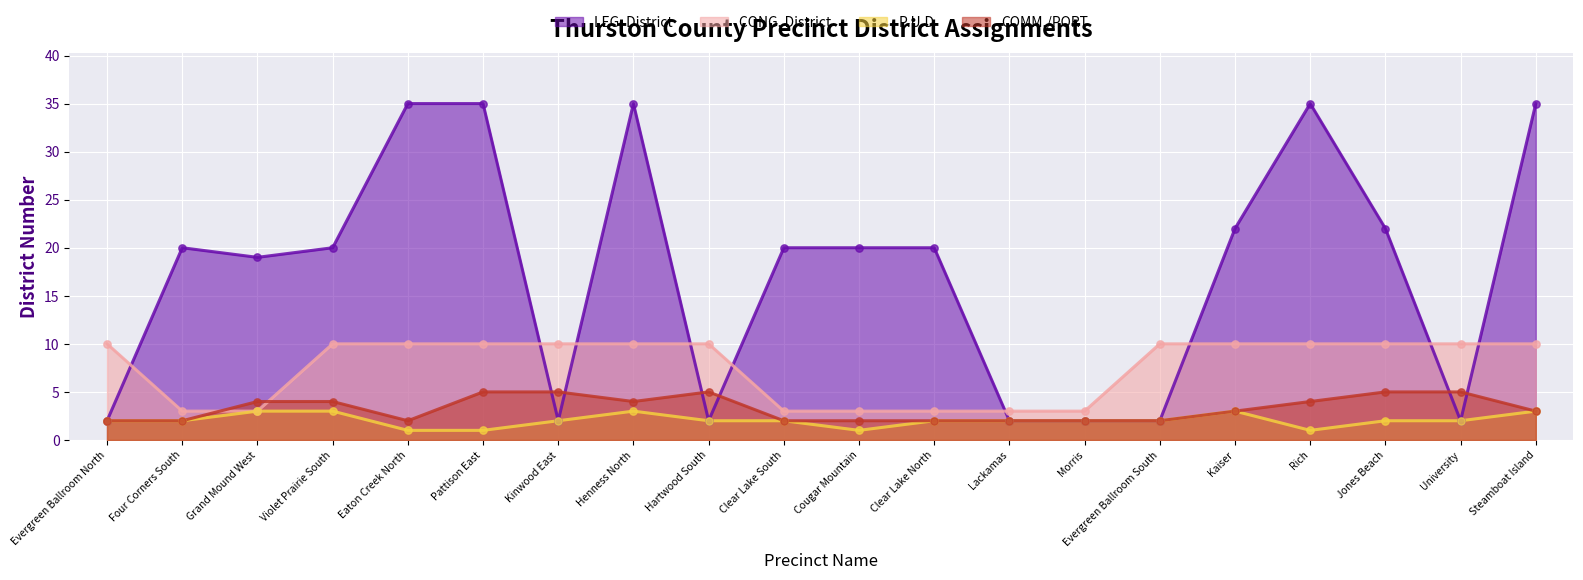

Which series has the largest Y range (max minus min)?

LEG. District